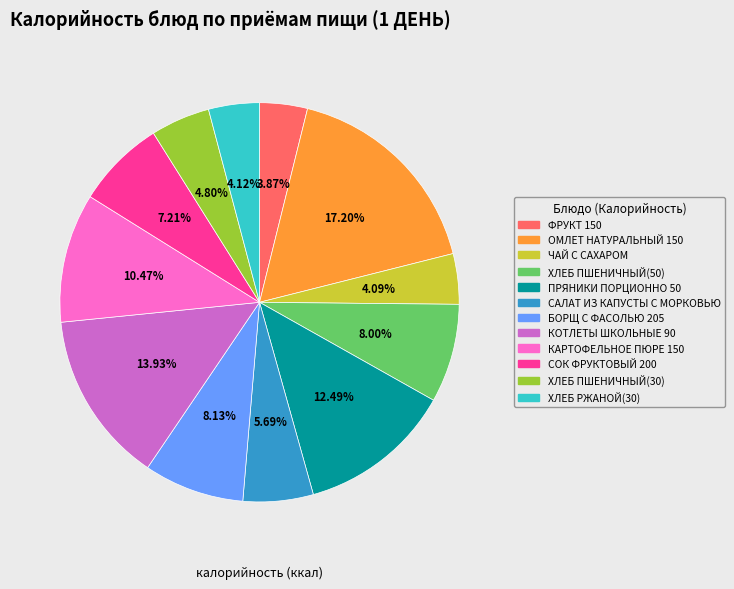

Is there a majority slice in this chart?

No